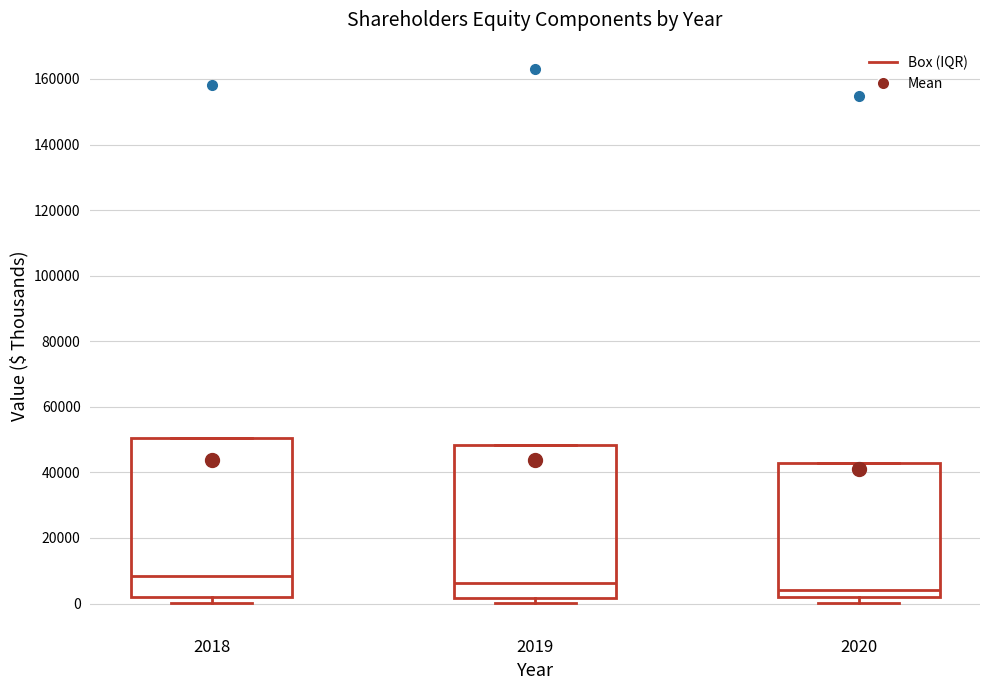

Where does the median line of the box at x = 2018 sit on the y-axis? The values are not printed on the chart, so give them approximately, as read against the axis.

8000